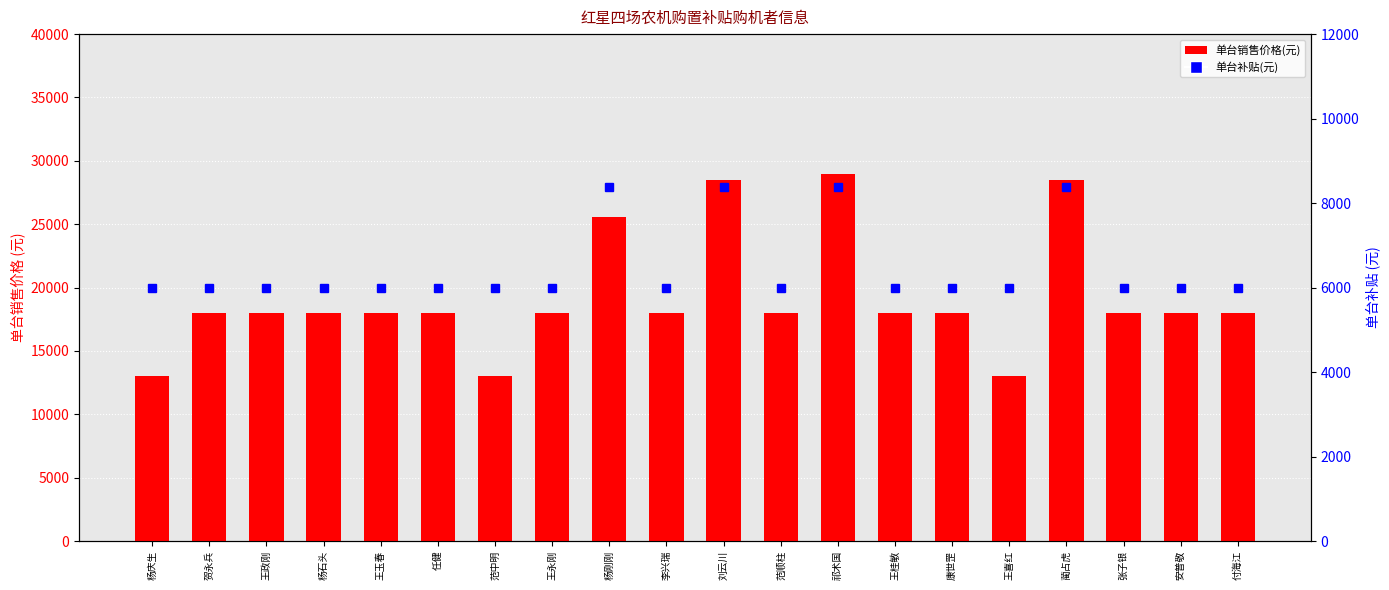

Reading left to right, what are all the values shown in this chart?

单台销售价格(元): 杨庆生=13000	贺永兵=18000	王政刚=18000	杨石头=18000	王玉春=18000	任健=18000	范中明=13000	王永刚=18000	杨刚刚=25600	李兴瑞=18000	刘云川=28500	范顺柱=18000	祁术国=29000	王桂敏=18000	康世罡=18000	王喜红=13000	蔺占虎=28500	张子银=18000	安普敬=18000	付海江=18000
单台补贴(元): 杨庆生=6000	贺永兵=6000	王政刚=6000	杨石头=6000	王玉春=6000	任健=6000	范中明=6000	王永刚=6000	杨刚刚=8380	李兴瑞=6000	刘云川=8380	范顺柱=6000	祁术国=8380	王桂敏=6000	康世罡=6000	王喜红=6000	蔺占虎=8380	张子银=6000	安普敬=6000	付海江=6000